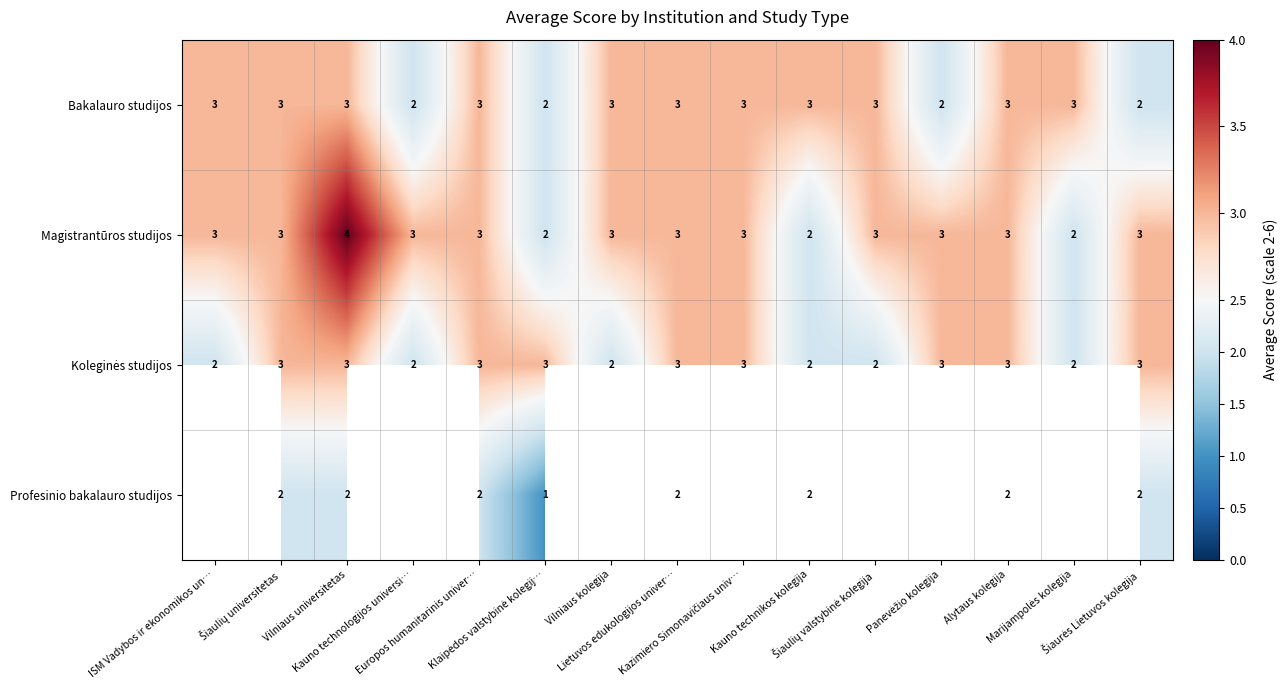

Count the Bakalauro studijos values in the range 2 to 3.

15